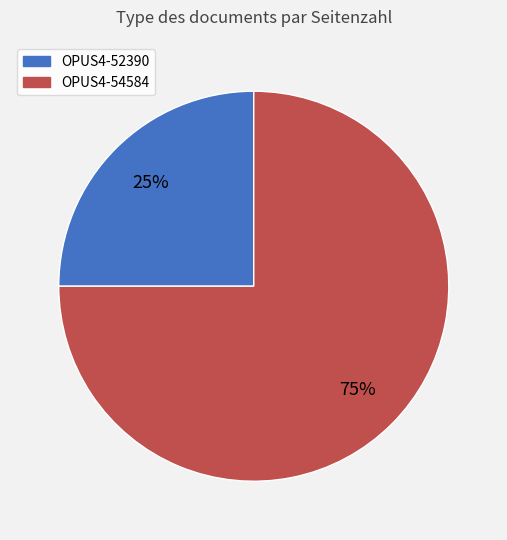

Combined, do OPUS4-54584 and OPUS4-52390 account for over 50%?

Yes